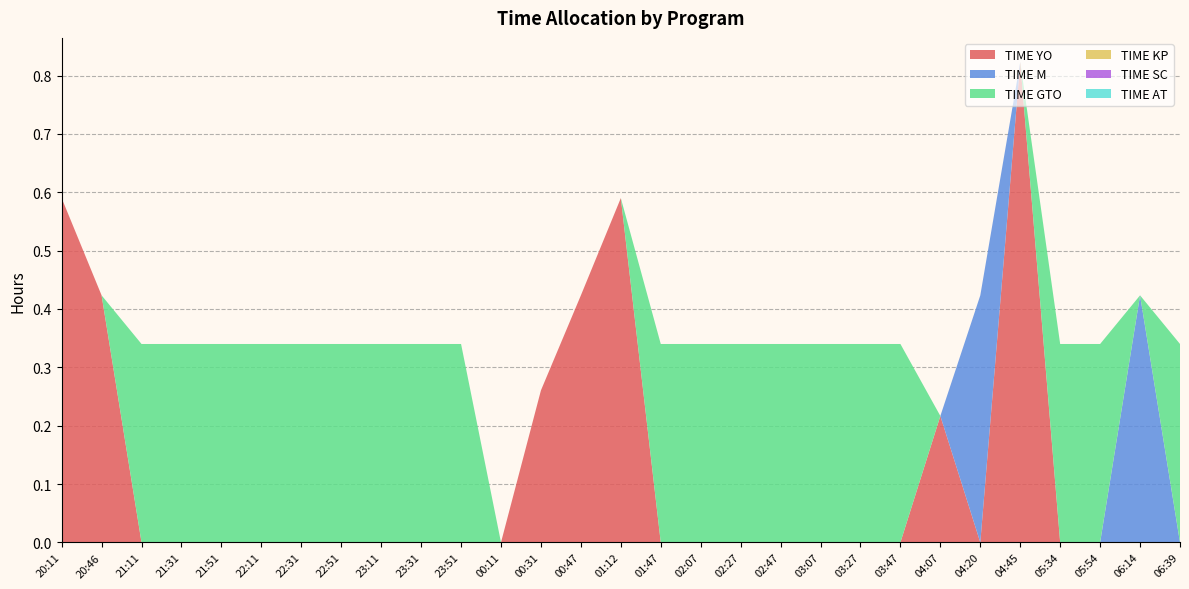

Reading left to right, extract all data points from this chart.

TIME YO: 0.6	0.4	0.0	0.0	0.0	0.0	0.0	0.0	0.0	0.0	0.0	0.0	0.3	0.4	0.6	0.0	0.0	0.0	0.0	0.0	0.0	0.0	0.2	0.0	0.8	0.0	0.0	0.0	0.0
TIME M: 0.0	0.0	0.0	0.0	0.0	0.0	0.0	0.0	0.0	0.0	0.0	0.0	0.0	0.0	0.0	0.0	0.0	0.0	0.0	0.0	0.0	0.0	0.0	0.4	0.0	0.0	0.0	0.4	0.0
TIME GTO: 0.0	0.0	0.3	0.3	0.3	0.3	0.3	0.3	0.3	0.3	0.3	0.0	0.0	0.0	0.0	0.3	0.3	0.3	0.3	0.3	0.3	0.3	0.0	0.0	0.0	0.3	0.3	0.0	0.3
TIME KP: 0.0	0.0	0.0	0.0	0.0	0.0	0.0	0.0	0.0	0.0	0.0	0.0	0.0	0.0	0.0	0.0	0.0	0.0	0.0	0.0	0.0	0.0	0.0	0.0	0.0	0.0	0.0	0.0	0.0
TIME SC: 0.0	0.0	0.0	0.0	0.0	0.0	0.0	0.0	0.0	0.0	0.0	0.0	0.0	0.0	0.0	0.0	0.0	0.0	0.0	0.0	0.0	0.0	0.0	0.0	0.0	0.0	0.0	0.0	0.0
TIME AT: 0.0	0.0	0.0	0.0	0.0	0.0	0.0	0.0	0.0	0.0	0.0	0.0	0.0	0.0	0.0	0.0	0.0	0.0	0.0	0.0	0.0	0.0	0.0	0.0	0.0	0.0	0.0	0.0	0.0